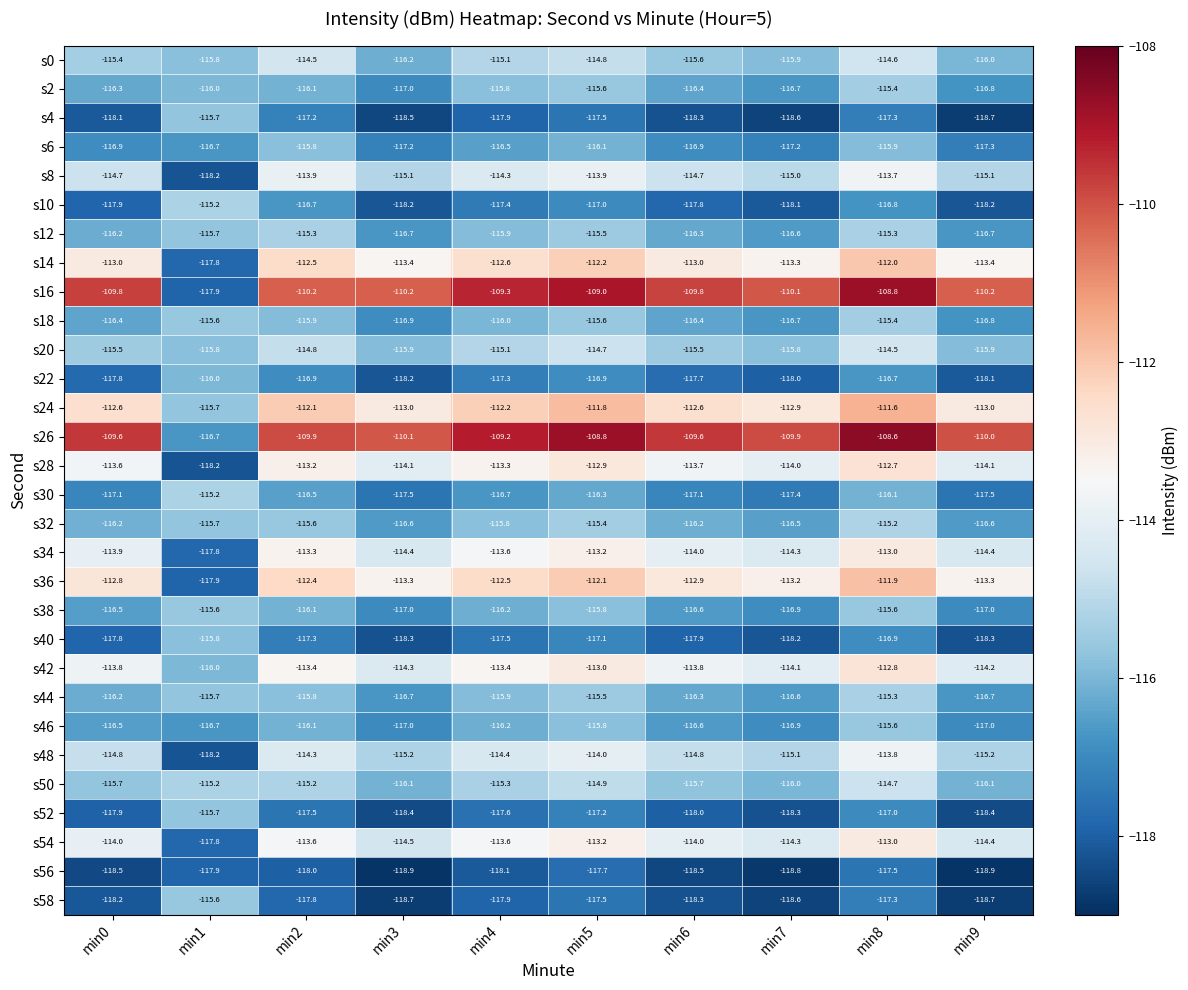

At how many categories does at least one series exceed -115?

9